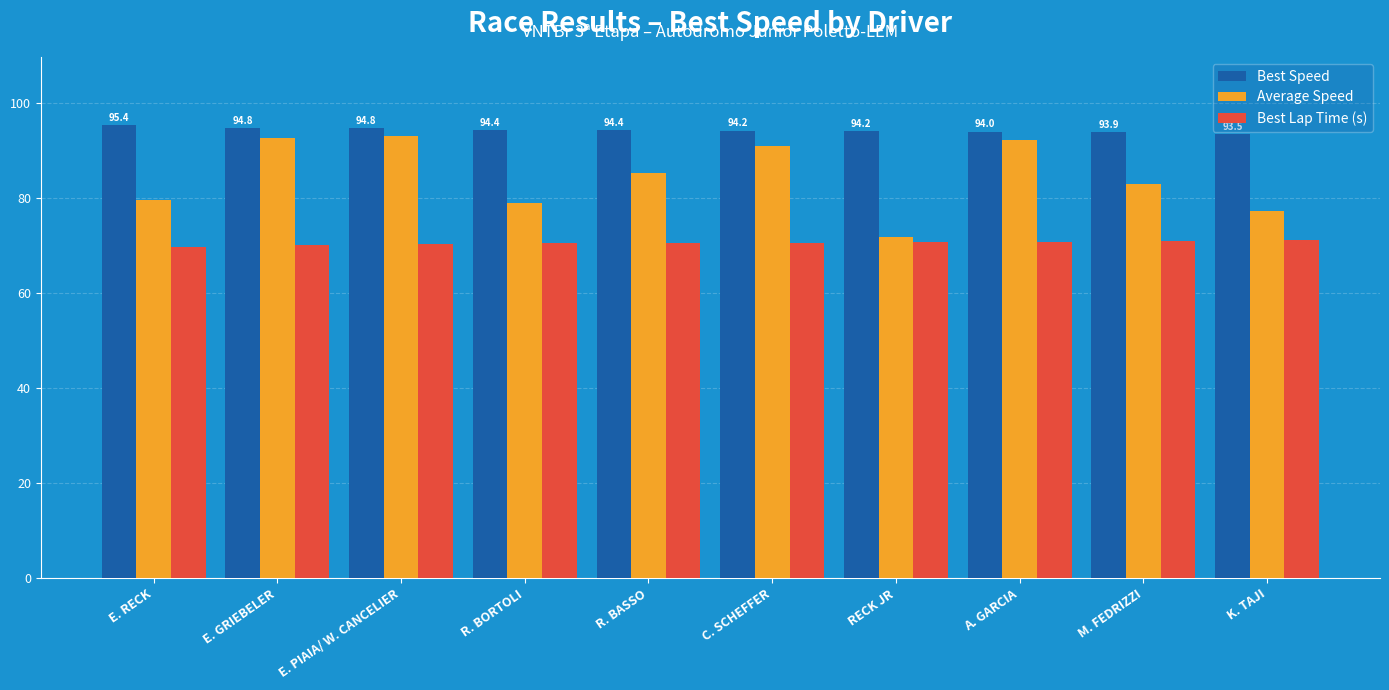

What is the greatest value displayed?

95.4